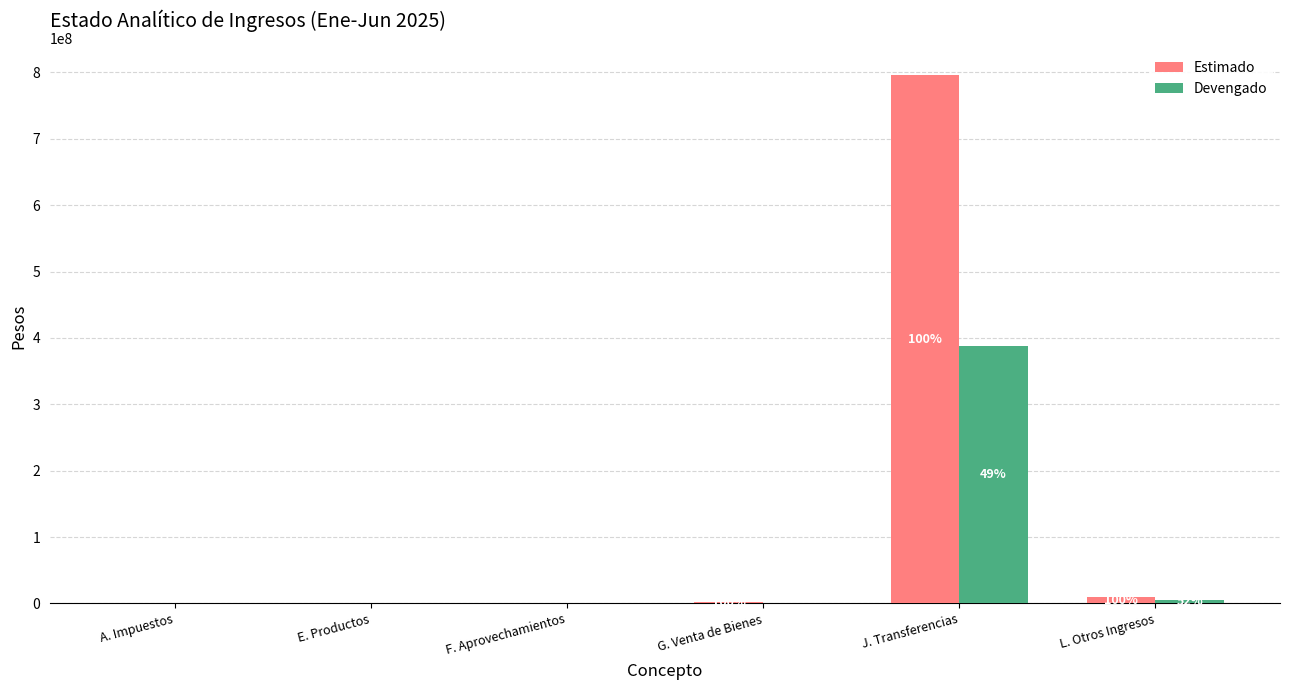

What is the sum of all Estimado values?

808946263.4